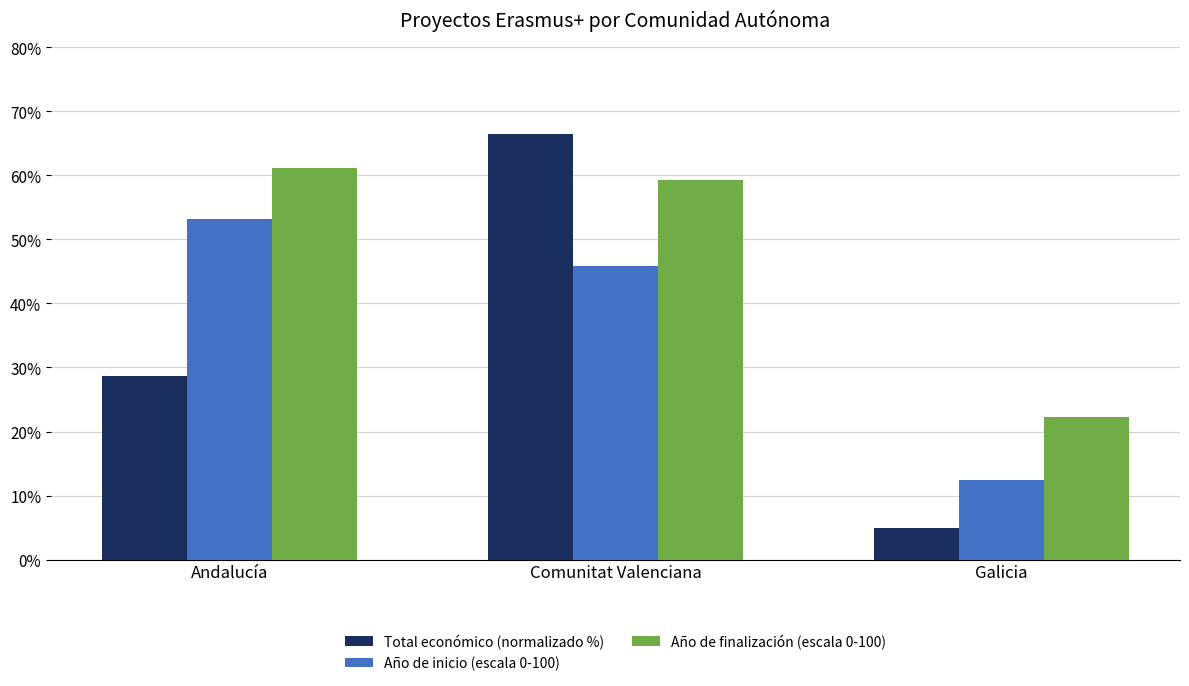

The Año de finalización (escala 0-100) series shows 22.2 at Galicia. True or false?

True